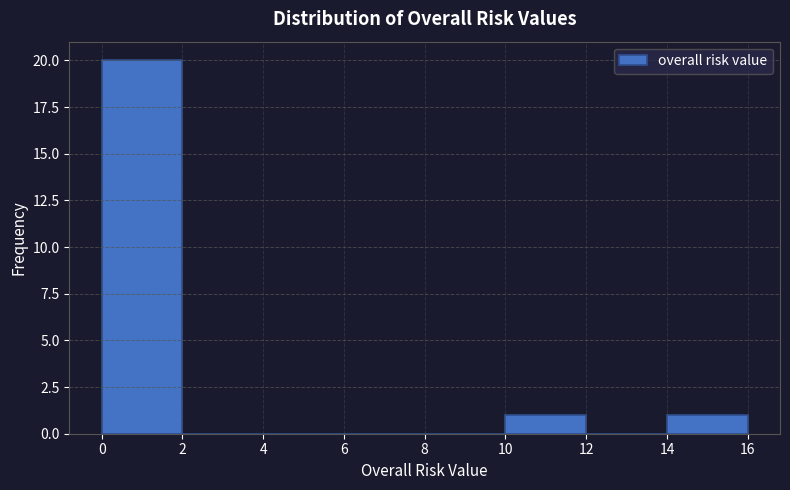

Reading left to right, transcribe this chart: for each bar, give the range it covers on the x-axis and its height. The values are not printed on the chart, so give them approximately, as read against the axis.

0 to 2: 20
2 to 4: 0
4 to 6: 0
6 to 8: 0
8 to 10: 0
10 to 12: 1
12 to 14: 0
14 to 16: 1